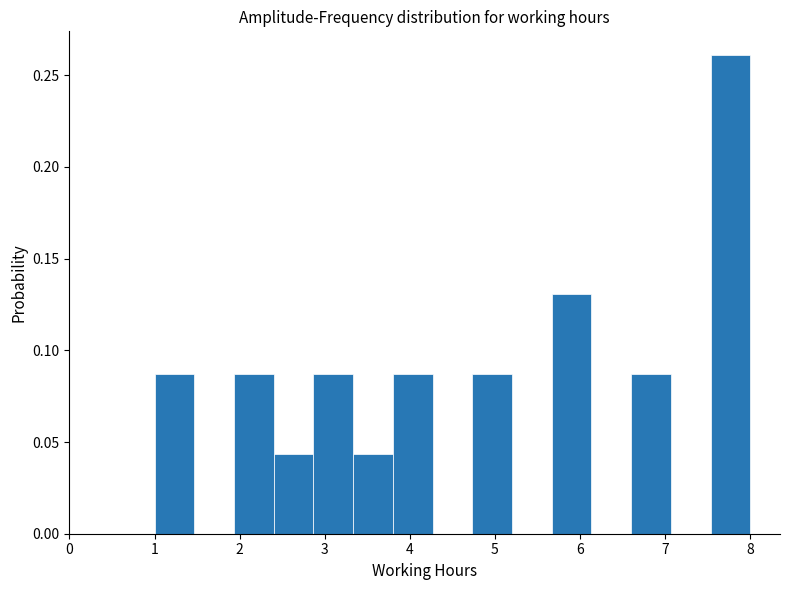

Which range on the x-axis has the tallest bar?

7.5 to 8.0